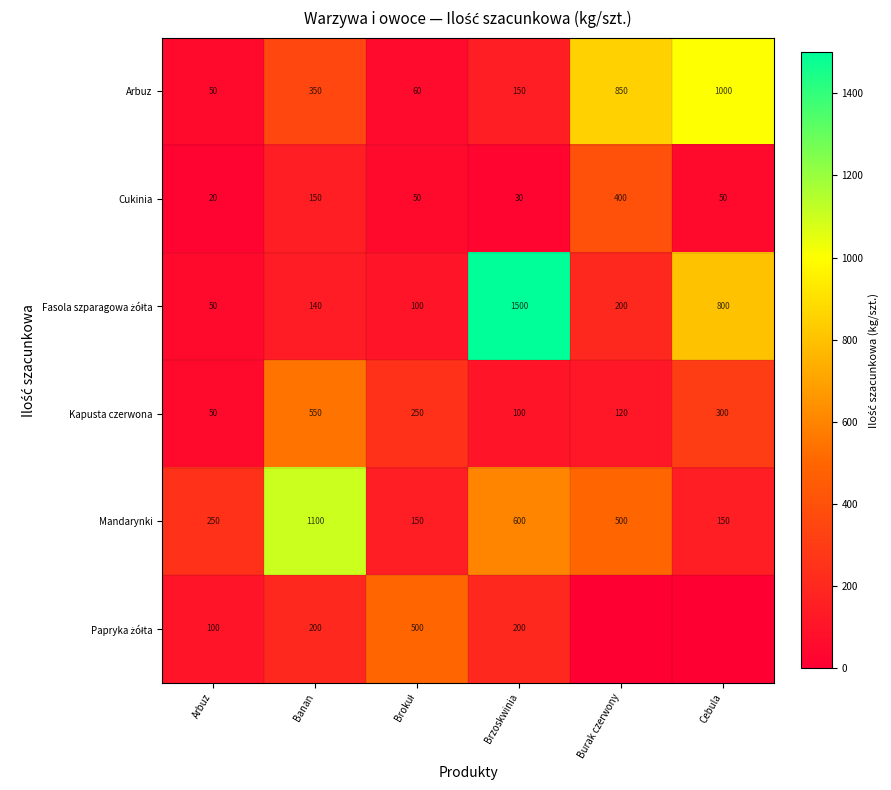

What is the maximum value shown in the chart?

1500